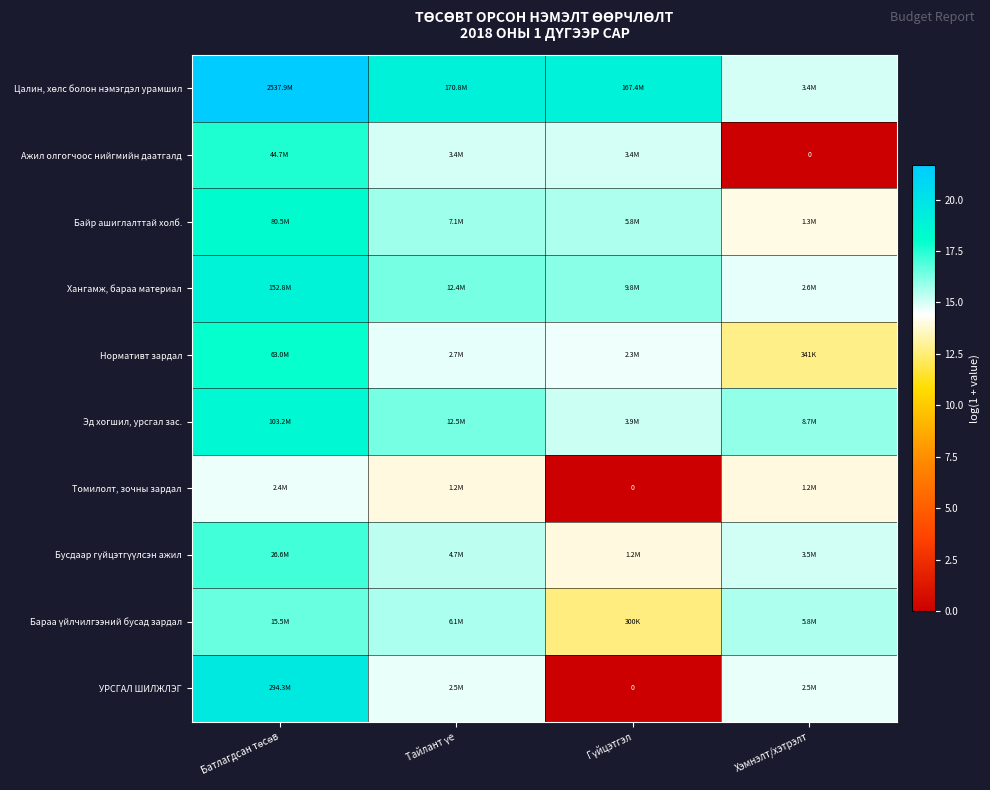

What is the spread (max minus min) of values at Батлагдсан төсөв?

7.0